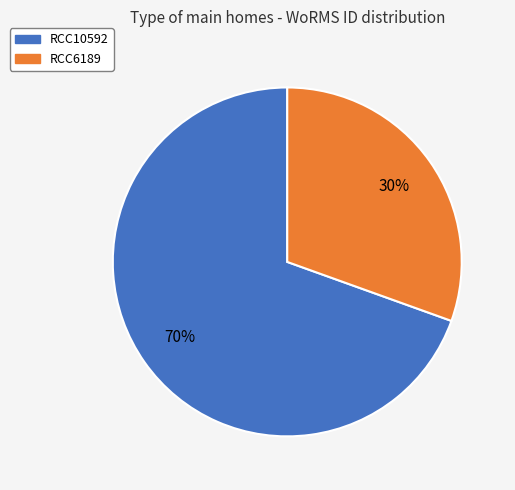

What is the ratio of the value at RCC6189 to the value at RCC10592?

0.4